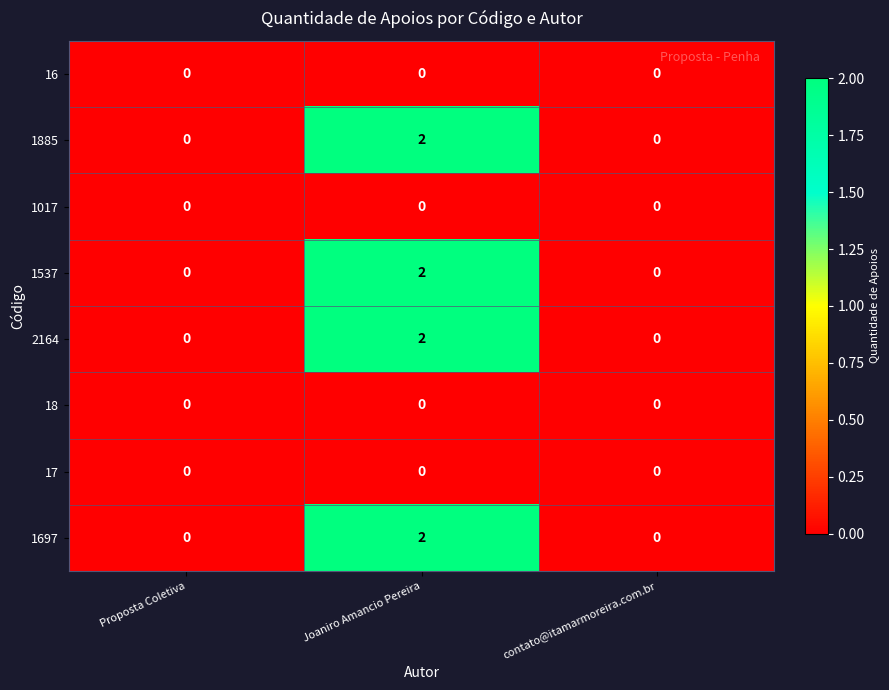

How many 1697 values are between 0 and 2?

3